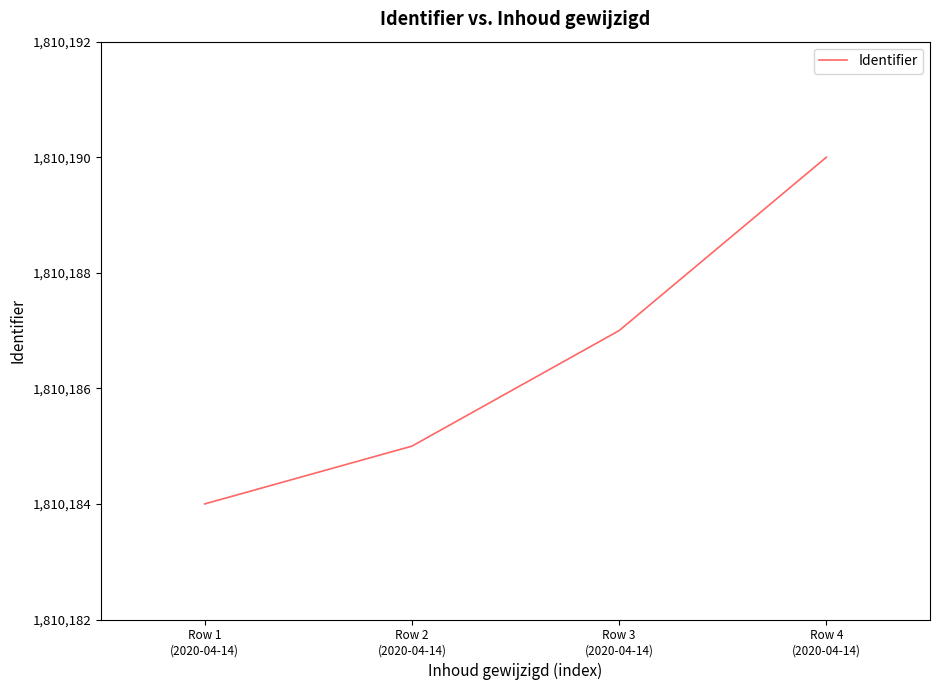

How many lines are shown in the chart?

1